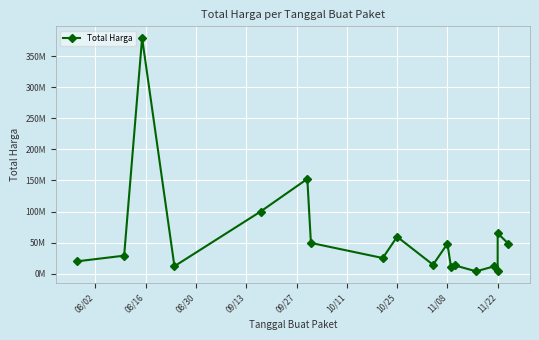

What is the average value?

58194167